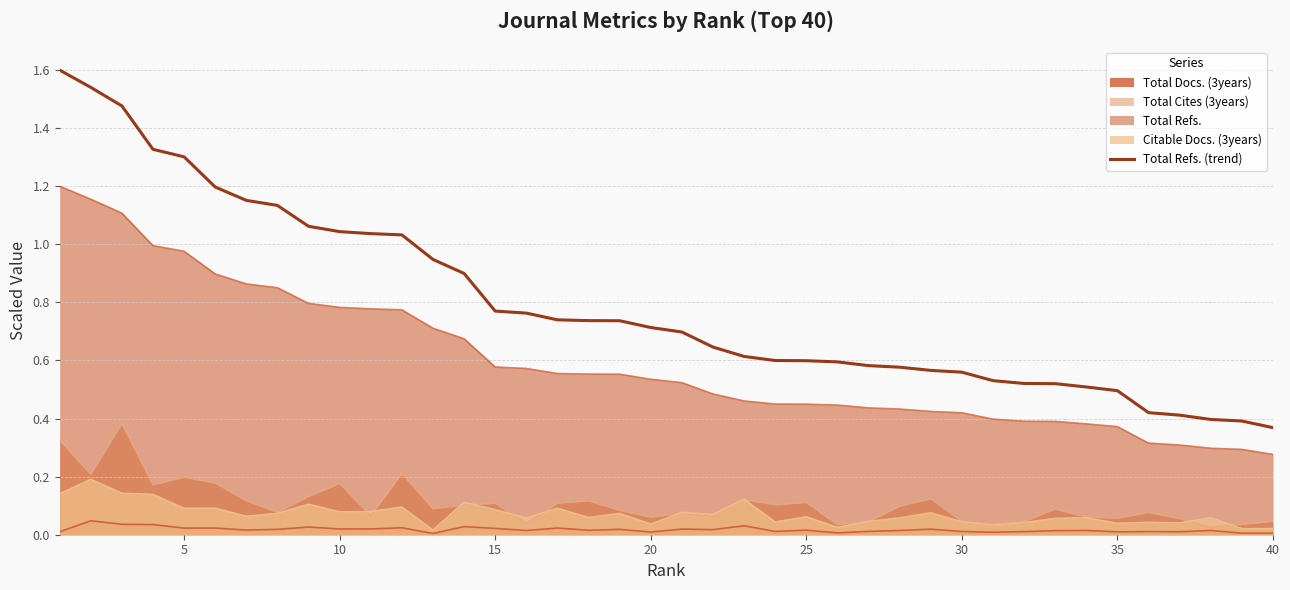

Is it true that Total Cites (3years) equals 0.1 at 10?

False